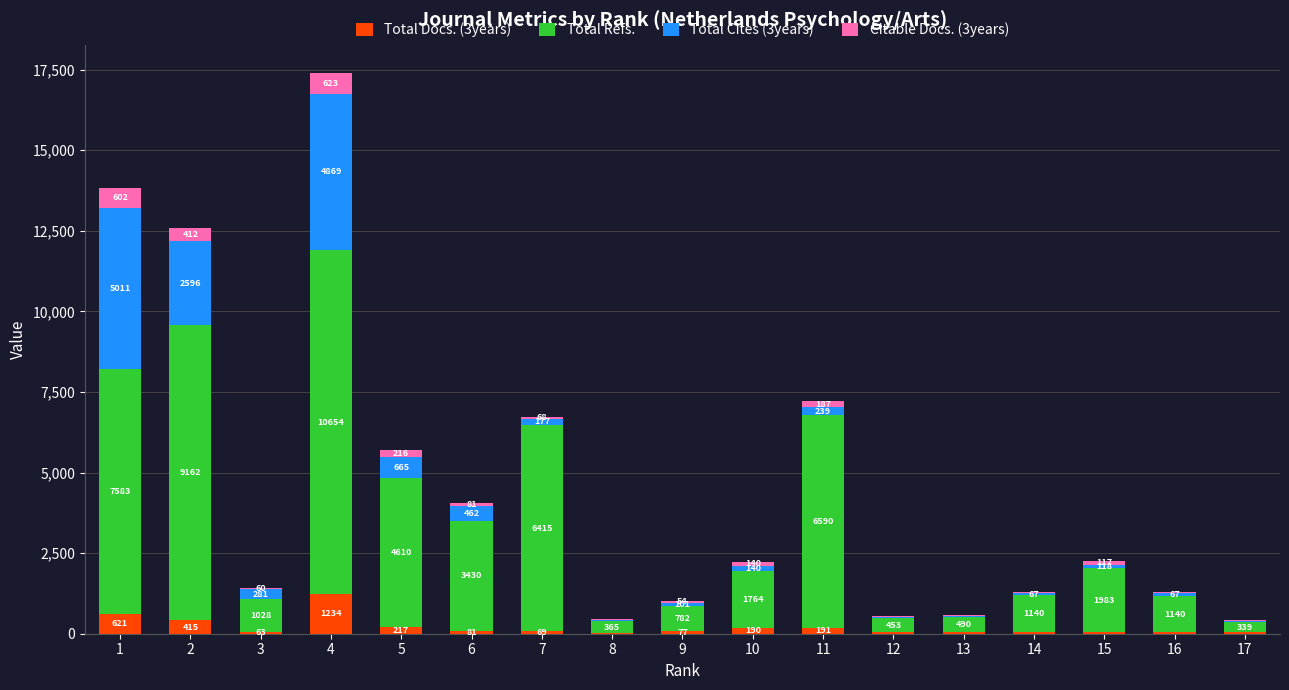

What is the maximum value for Total Docs. (3years)?

1234